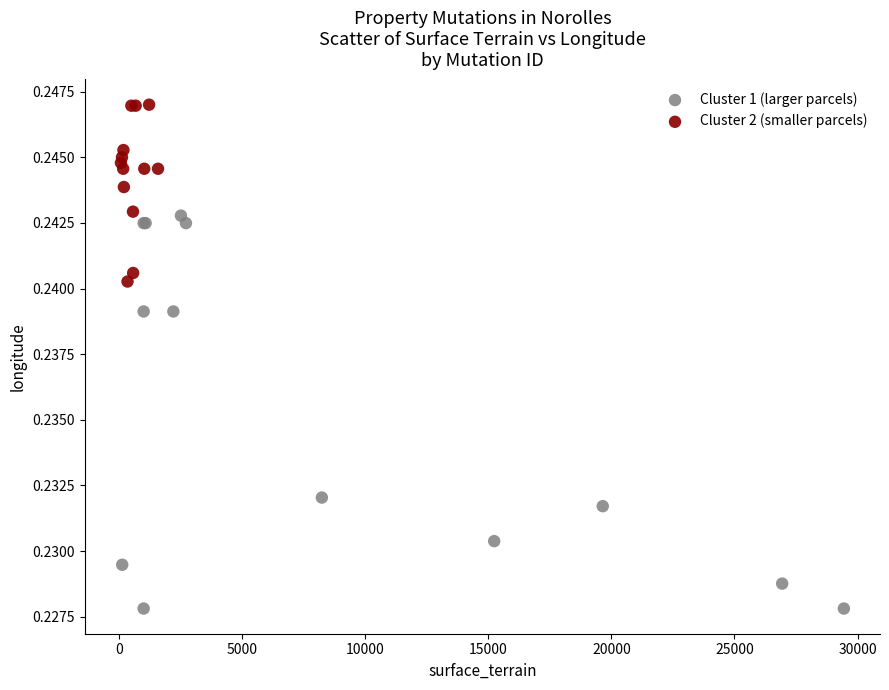

What are all the series names shown in the legend?

Cluster 1 (larger parcels), Cluster 2 (smaller parcels)